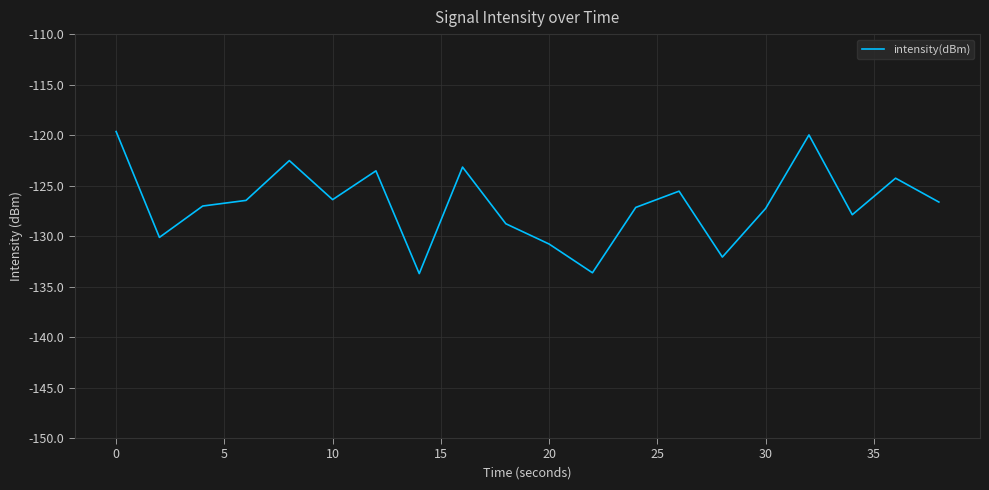

What is the average value?

-126.8